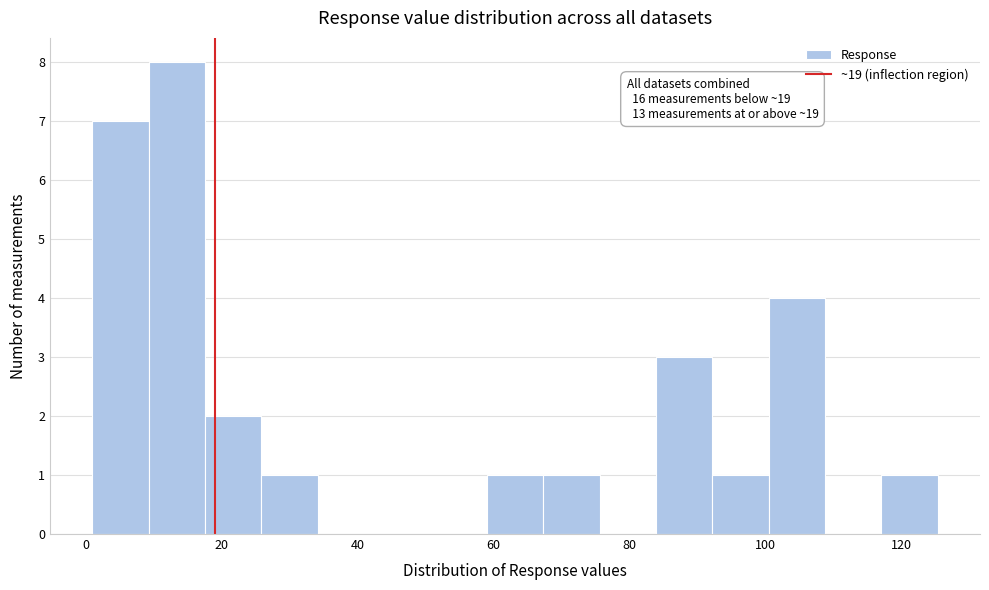

Which range on the x-axis has the tallest bar?

10 to 18